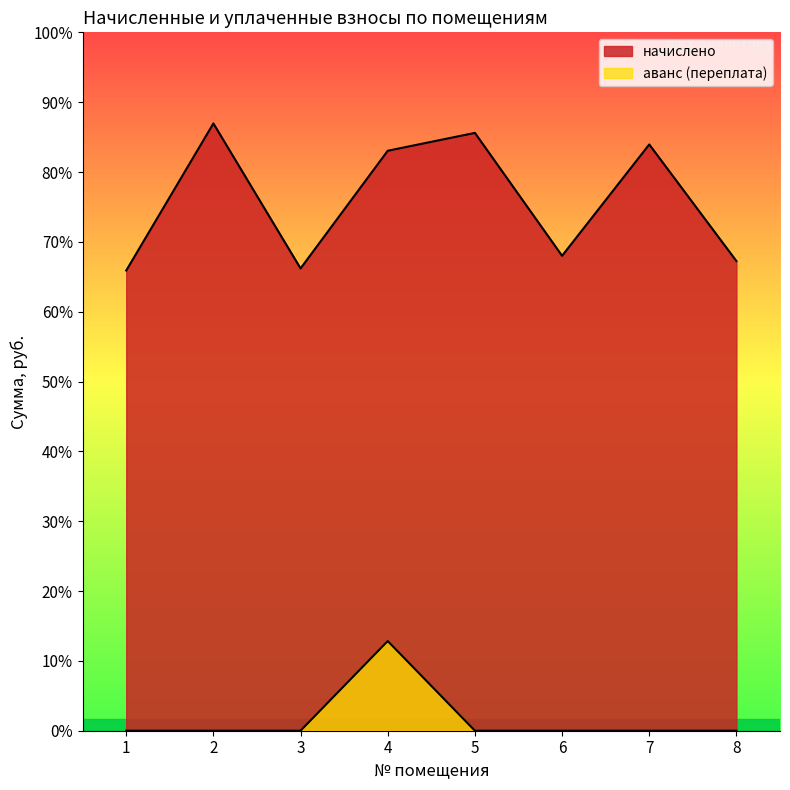

How many lines are shown in the chart?

2